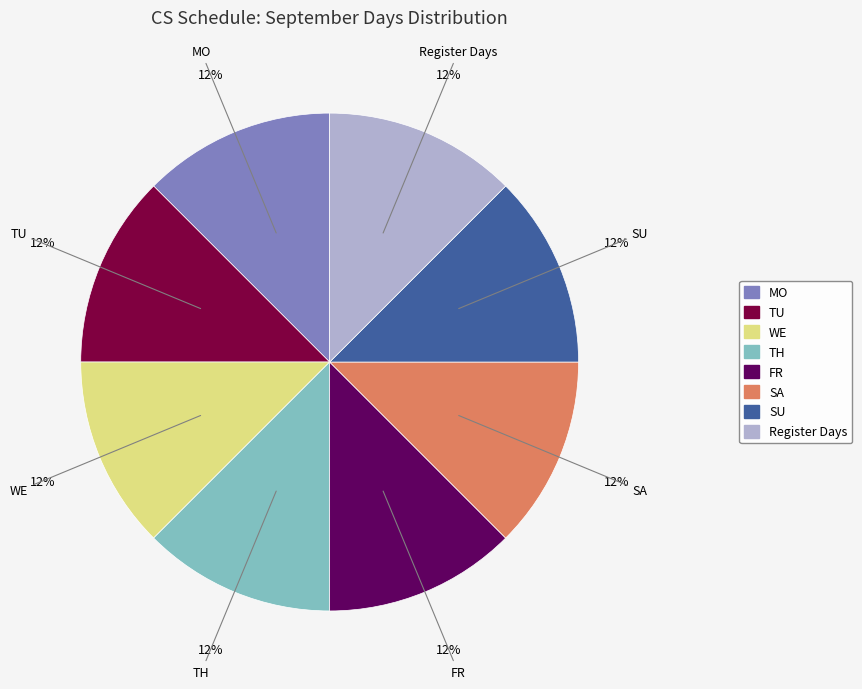

Do FR and SA together represent more than half of the pie?

No